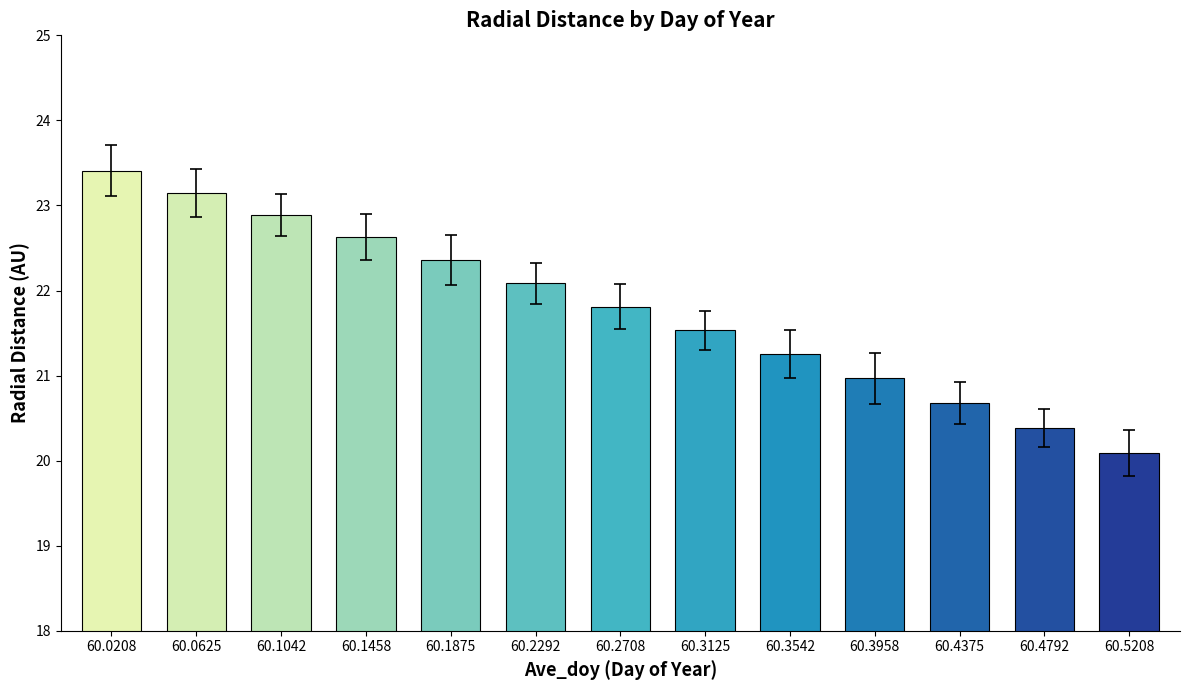

What is the smallest value displayed?

20.1